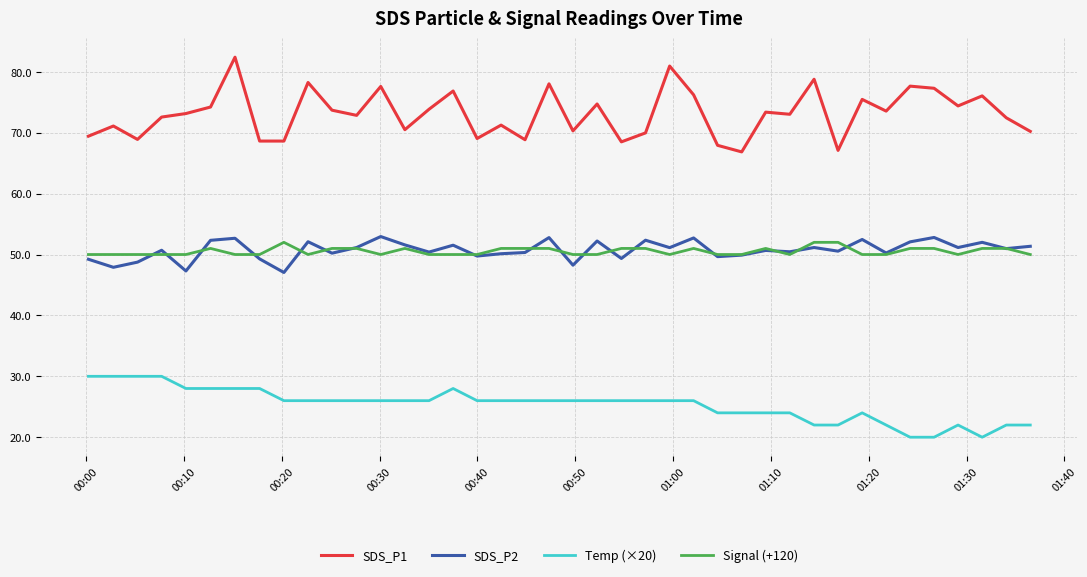

What is the minimum value shown in the chart?

20.0